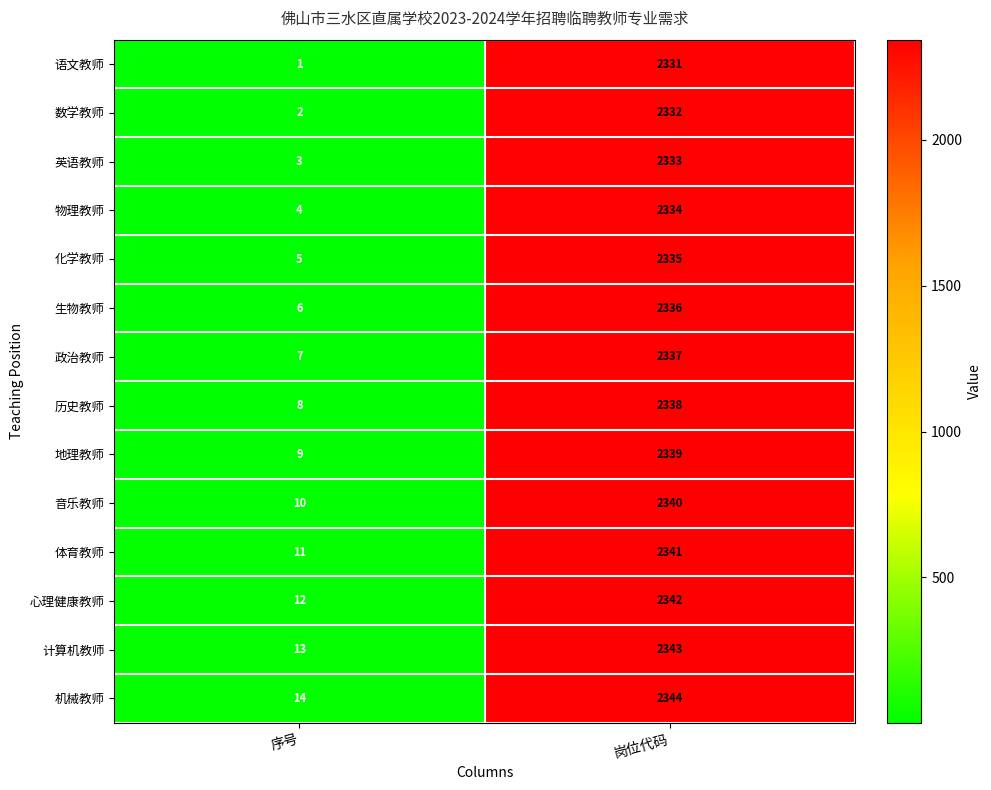

What is the total value across all series at 岗位代码?

32725